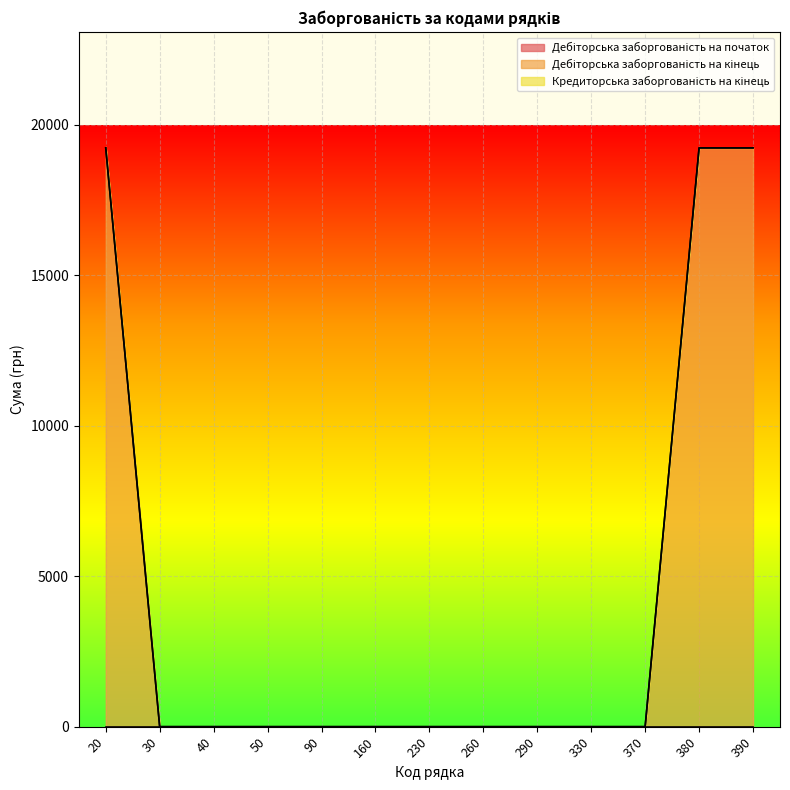

The Дебіторська заборгованість на початок series shows 0 at 40. True or false?

True